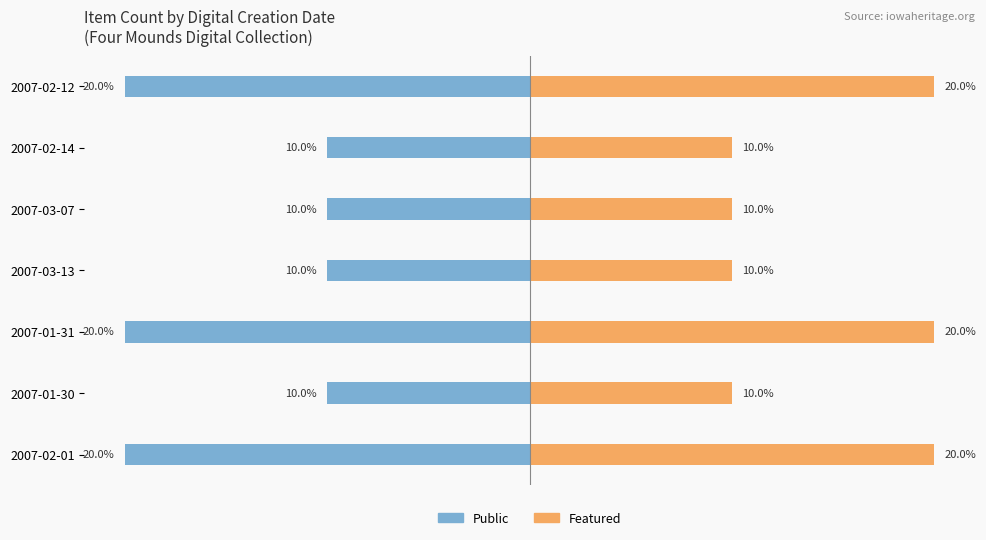

At how many categories does at least one series exceed 1?

7